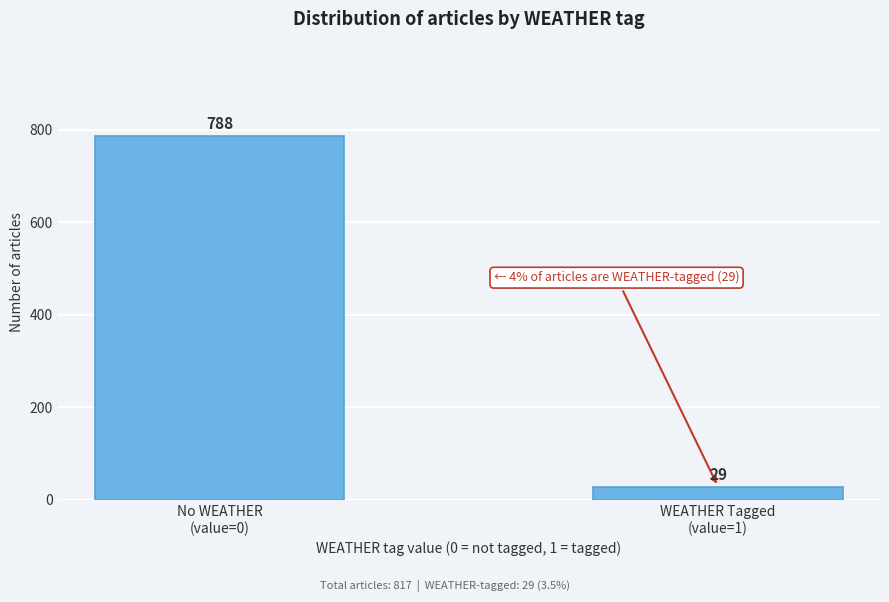

Reading left to right, list all the values displayed in this chart.

788	29